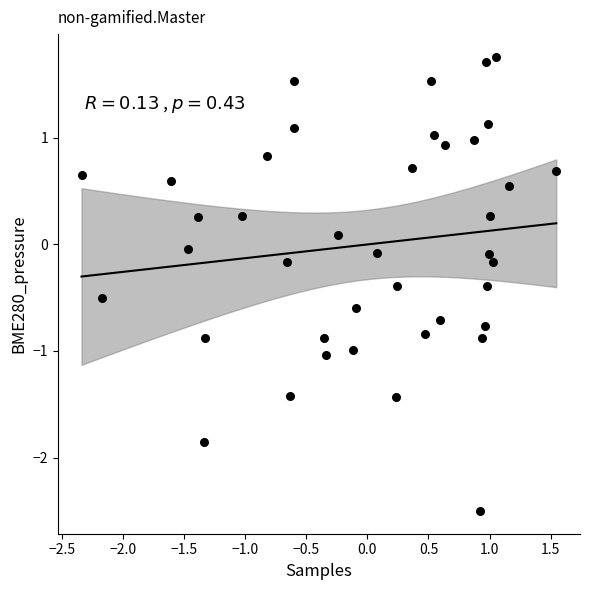

What is the range of Y values (max minus min)?

4.3